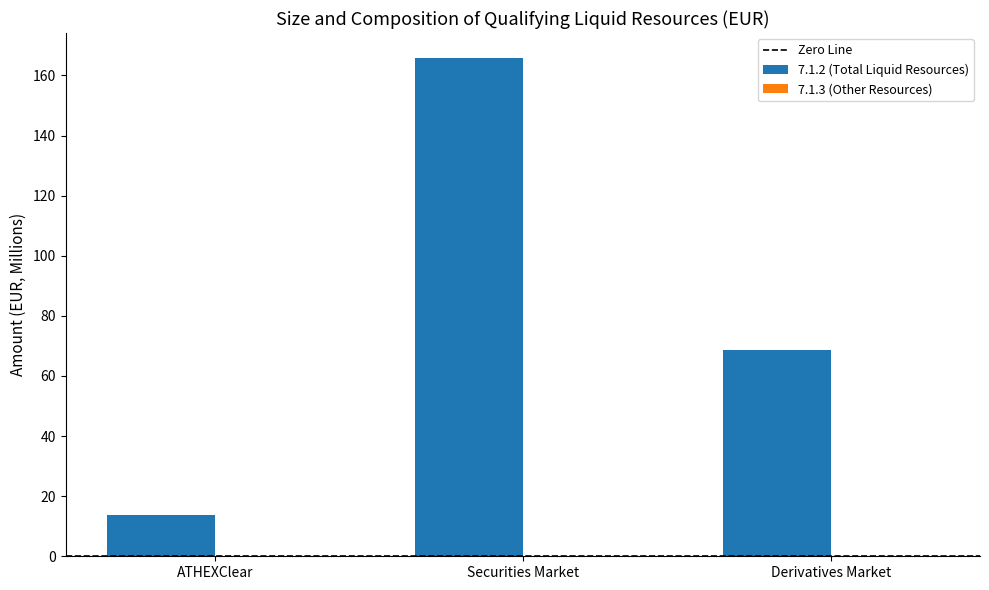

What position from the left is ATHEXClear?

1